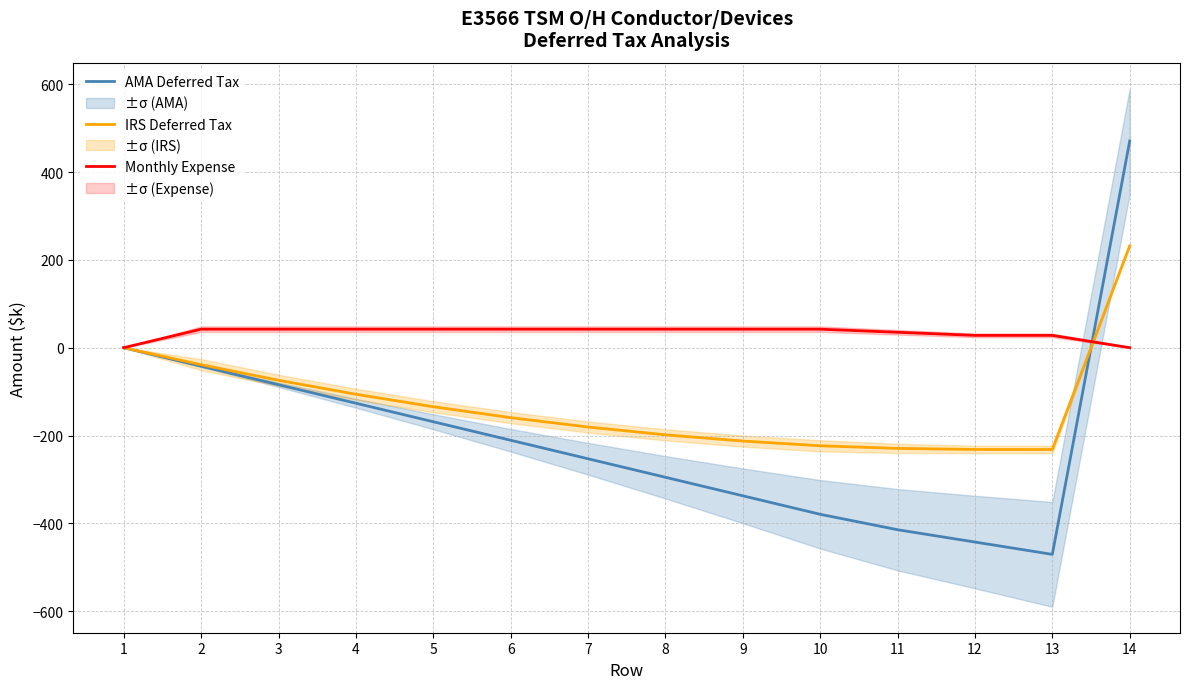

Rank the series by their maximum value, from lowest to highest.

Monthly Expense, IRS Deferred Tax, AMA Deferred Tax